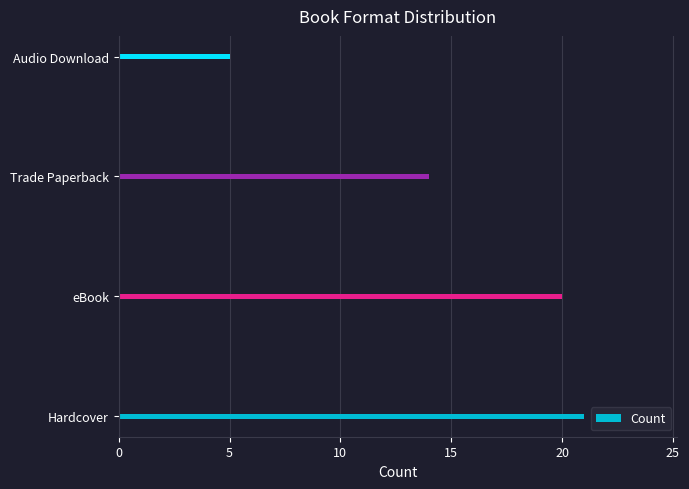

What is the difference between the maximum and minimum values?

16